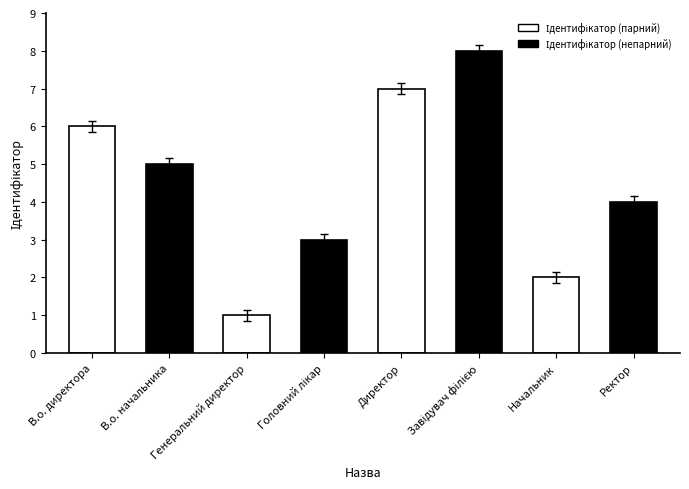

What is the smallest value displayed?

1